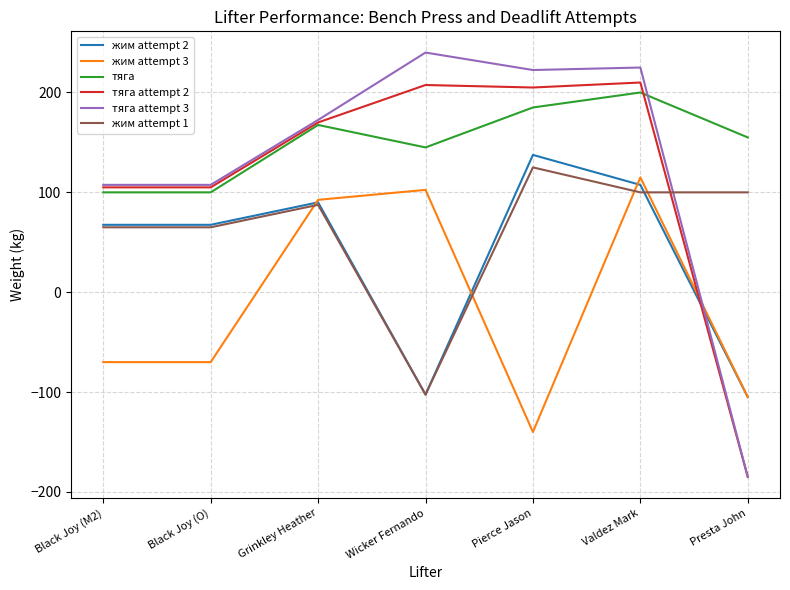

What is the difference between the maximum and minimum values in the тяга series?

100.0